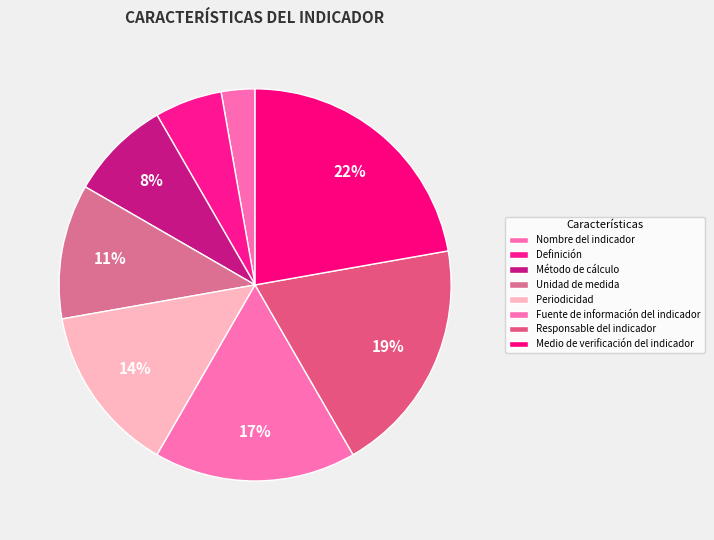

What is the total percentage of Periodicidad and Nombre del indicador?

16.7%